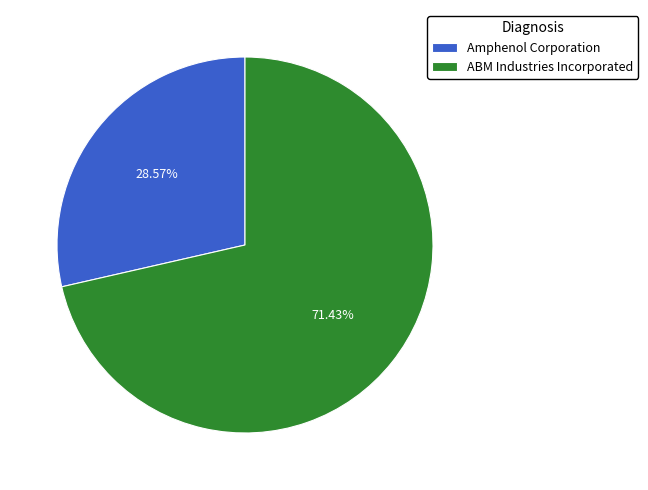

Rank the categories by value from highest to lowest.

ABM Industries Incorporated, Amphenol Corporation